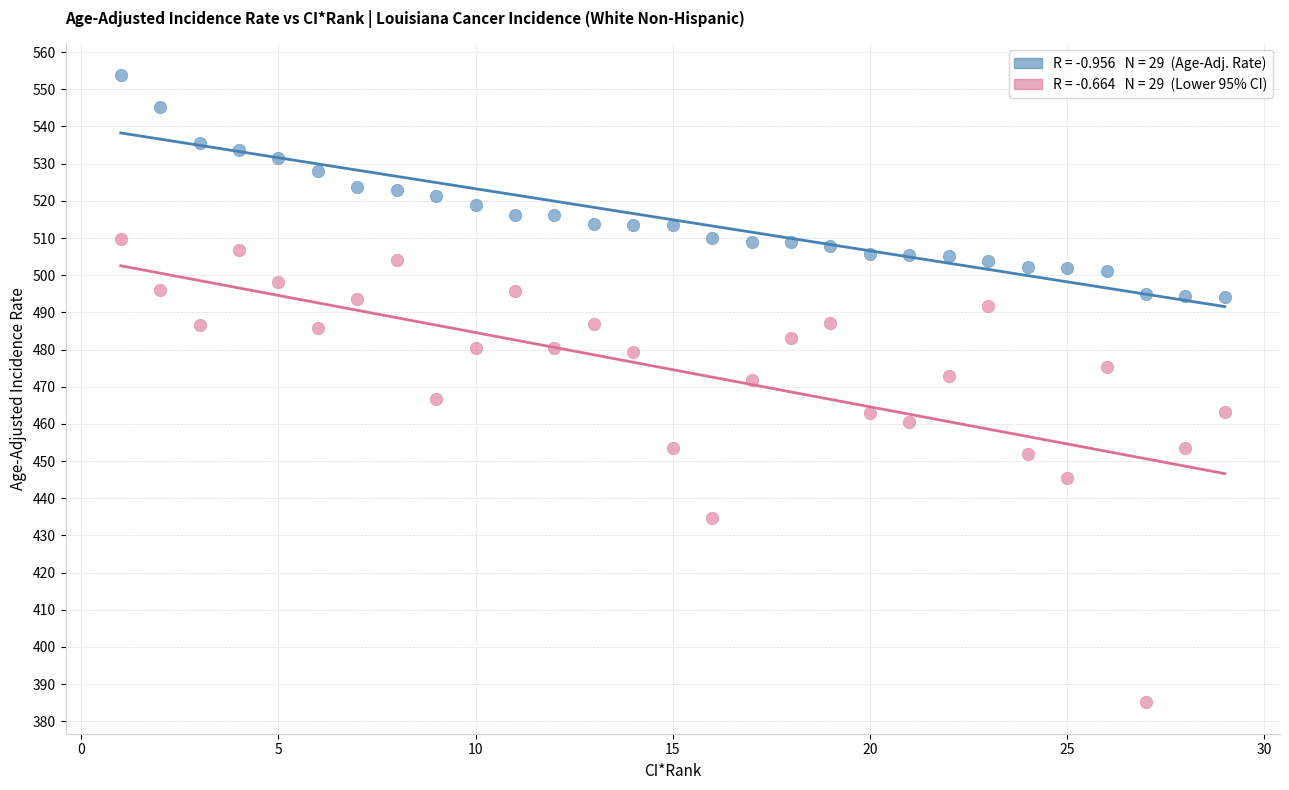

Across all data points, what is the range of X values (max minus min)?

28.0